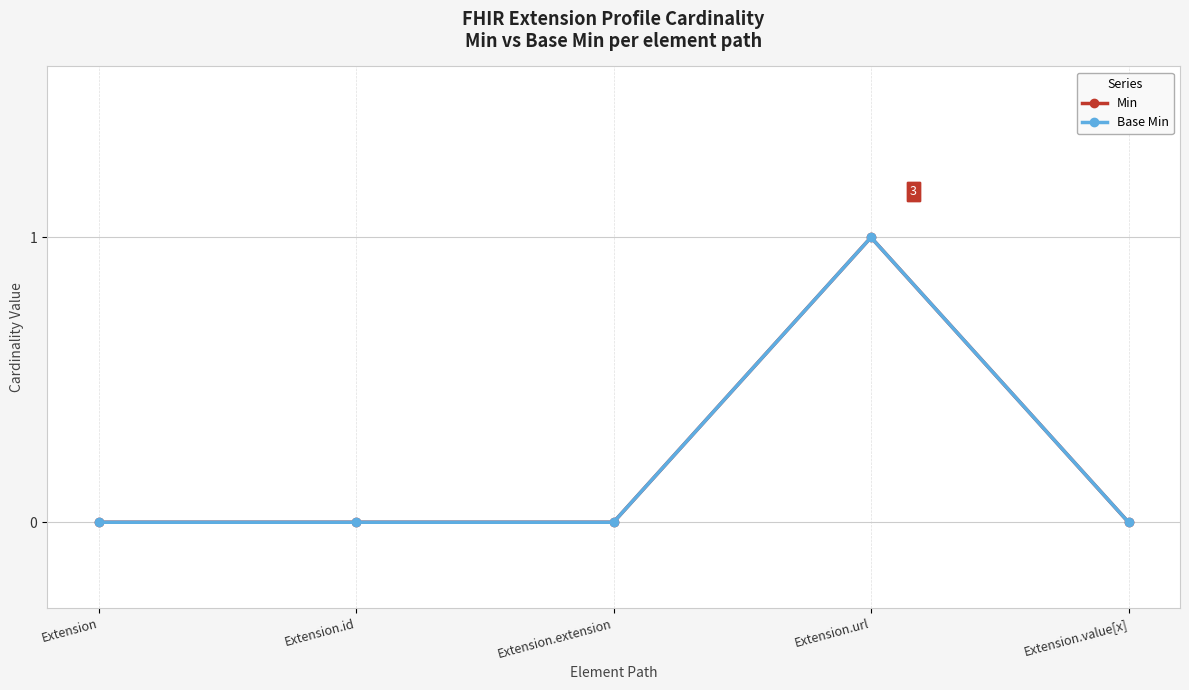

How many lines are shown in the chart?

2